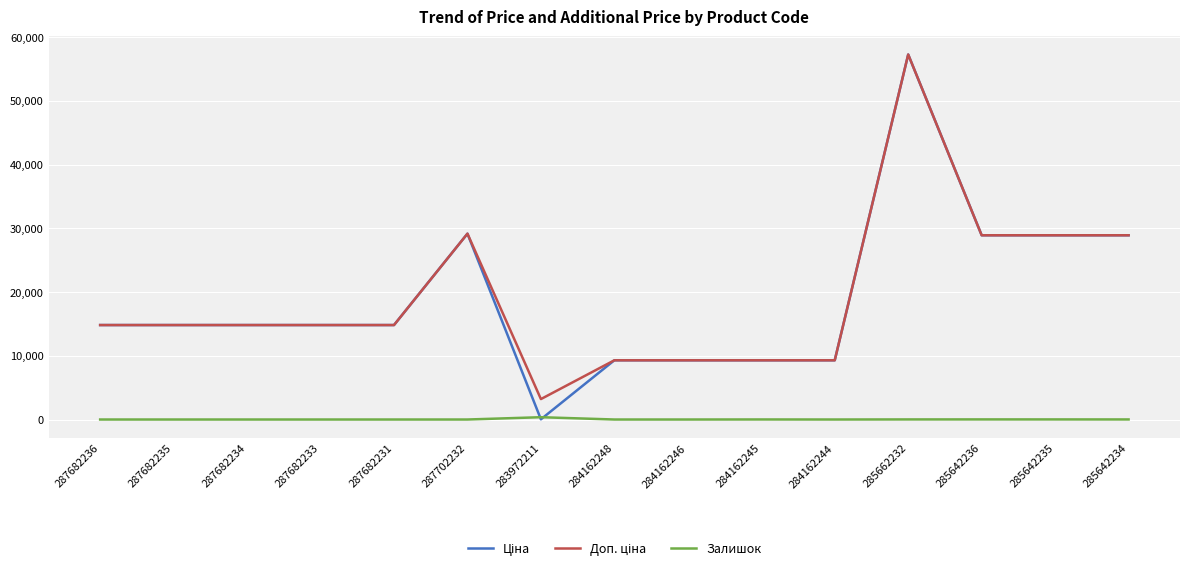

What is the total value across all series at 287702232?

58304.6